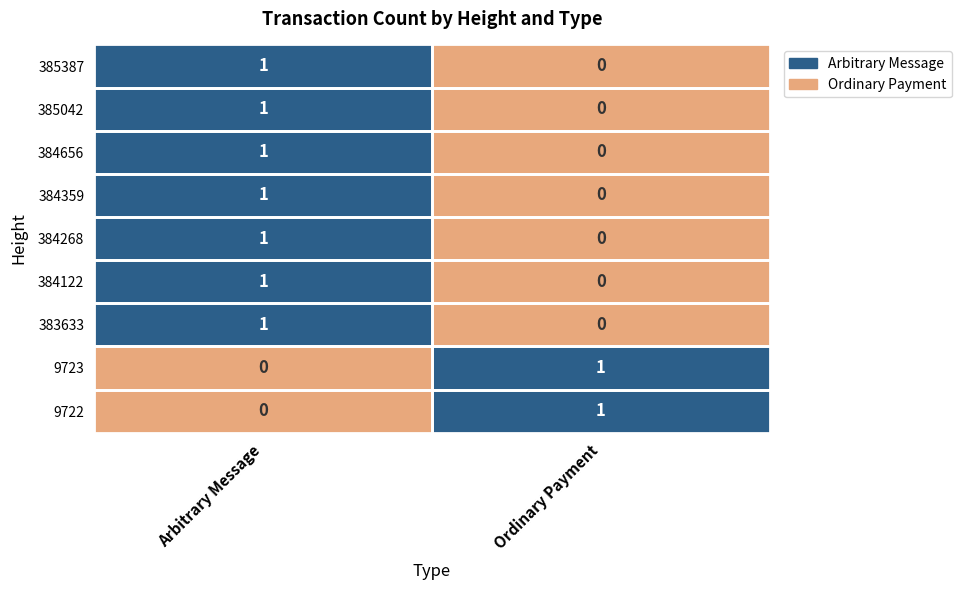

True or false: 385042 has a value of 1 at Arbitrary Message.

True